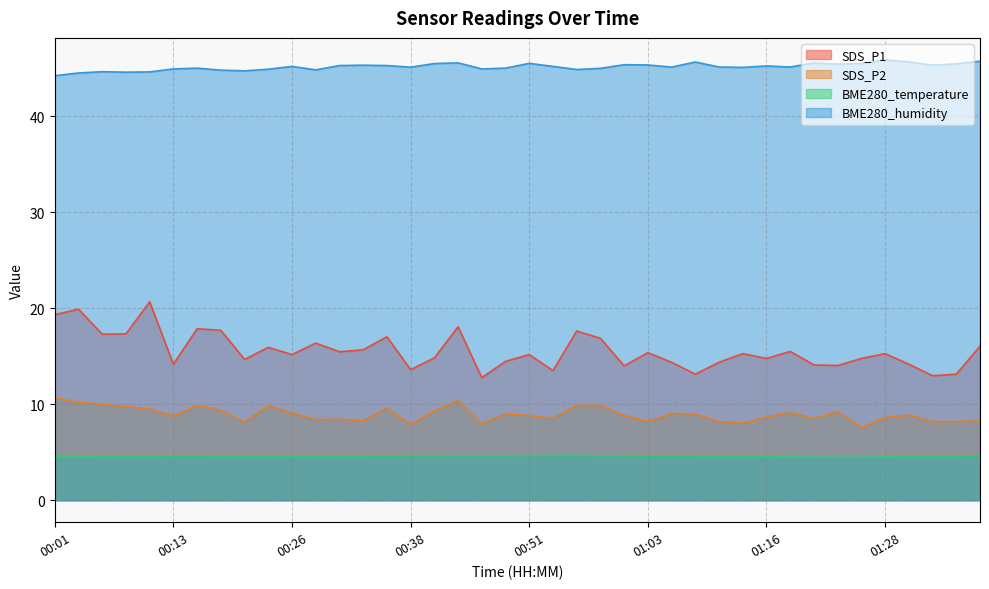

Rank the series by their maximum value, from lowest to highest.

BME280_temperature, SDS_P2, SDS_P1, BME280_humidity